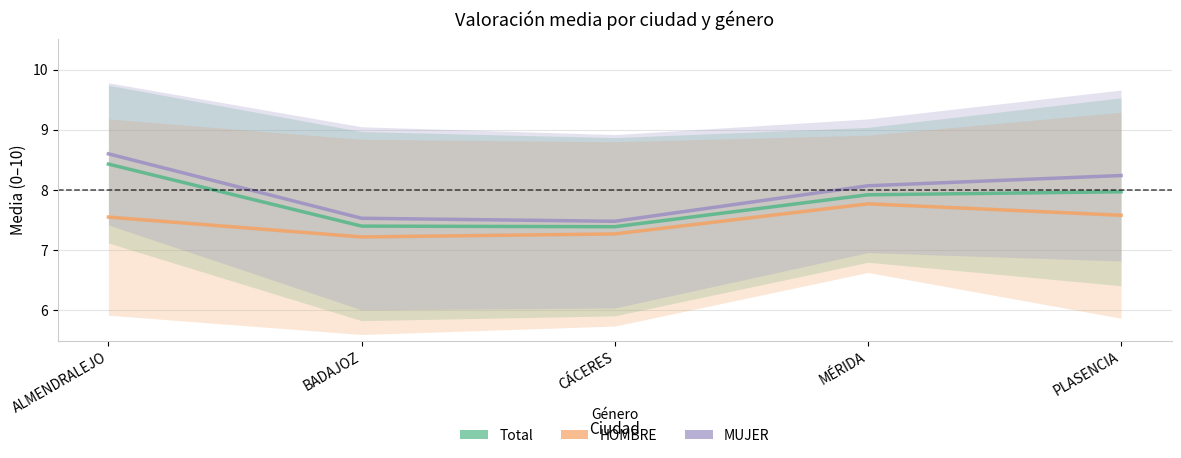

What is the highest value of the HOMBRE series?

7.8